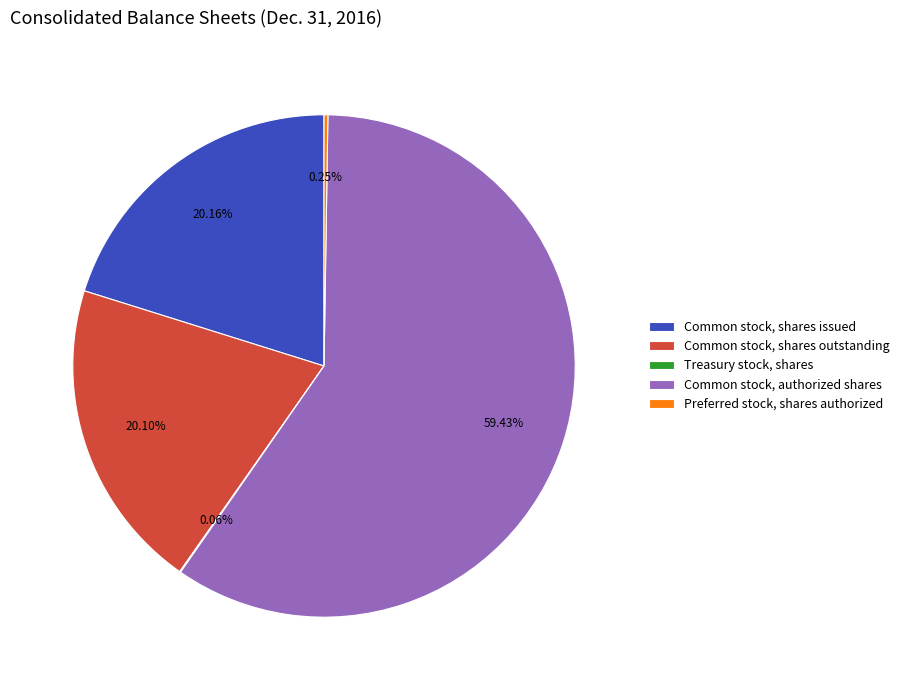

Is Common stock, shares outstanding the majority of the pie?

No